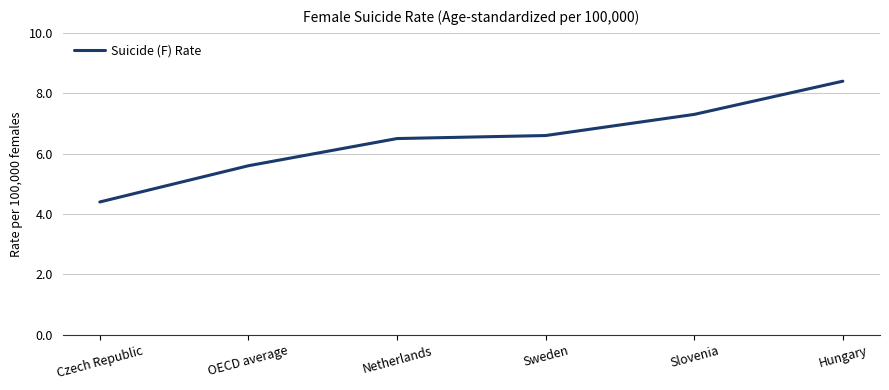

Is it true that the value at Czech Republic is 4.4?

True